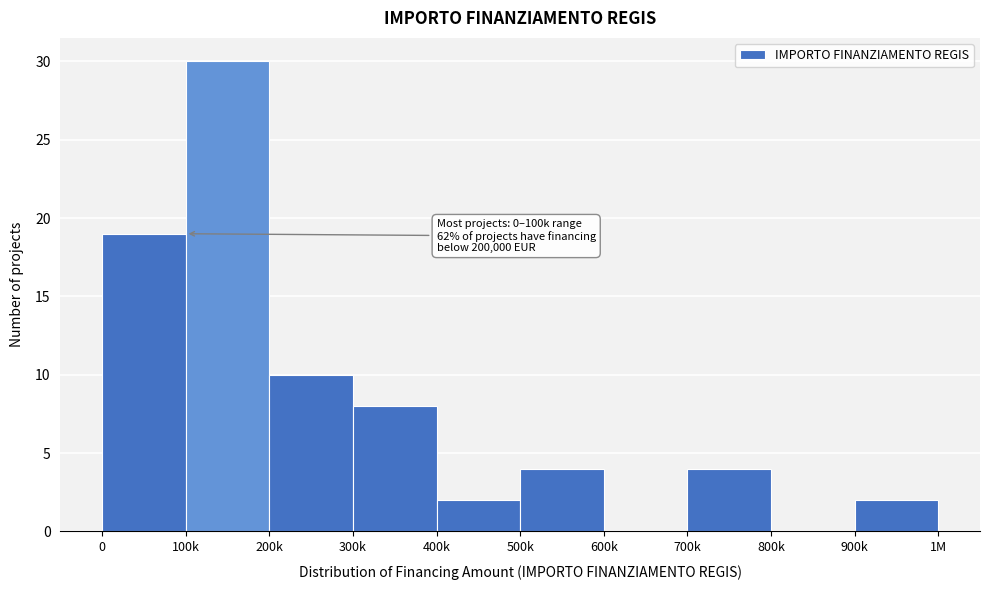

Reading left to right, list all the values displayed in this chart.

0=19	100k=30	200k=10	300k=8	400k=2	500k=4	600k=0	700k=4	800k=0	900k=2